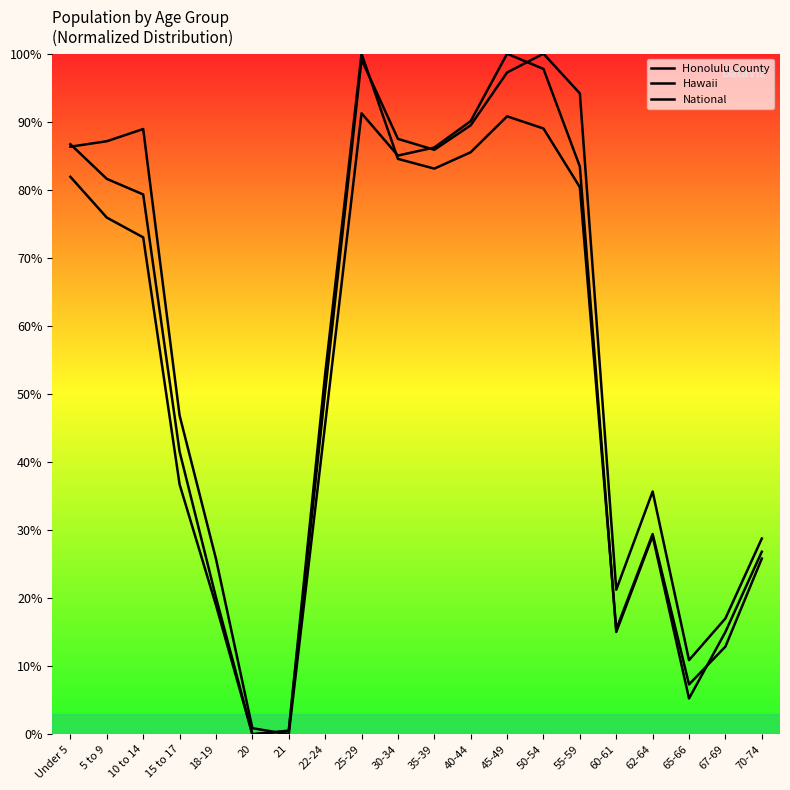

How many times do Honolulu County and Hawaii cross each other?

1